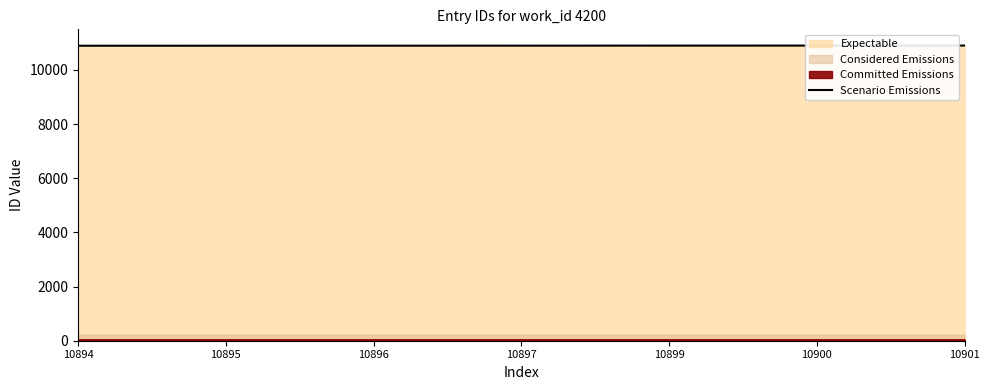

What is the sum of the values at 10899 and 10895?

21794